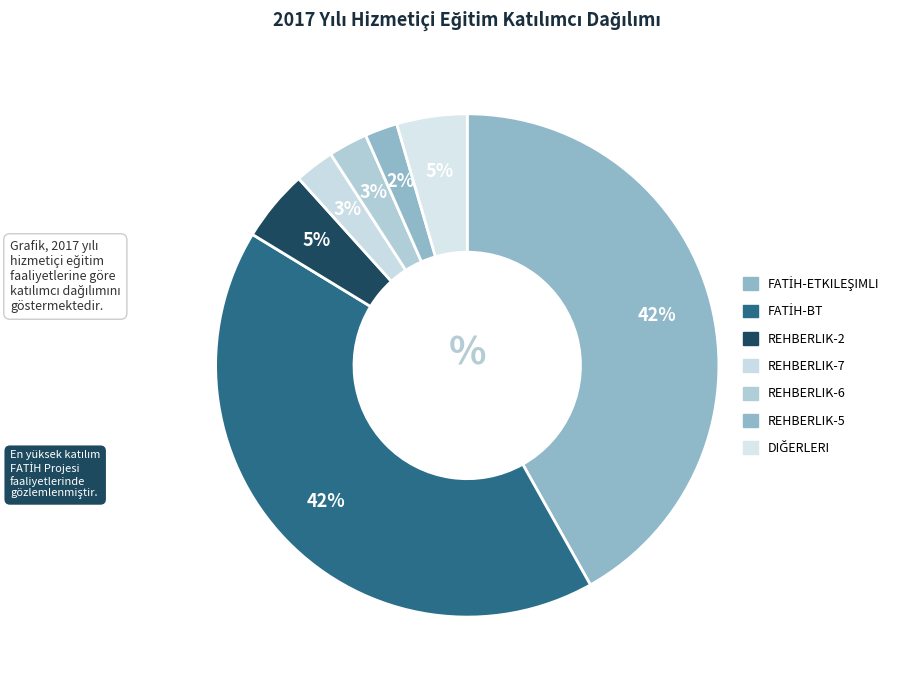

How many segments does this pie chart have?

7